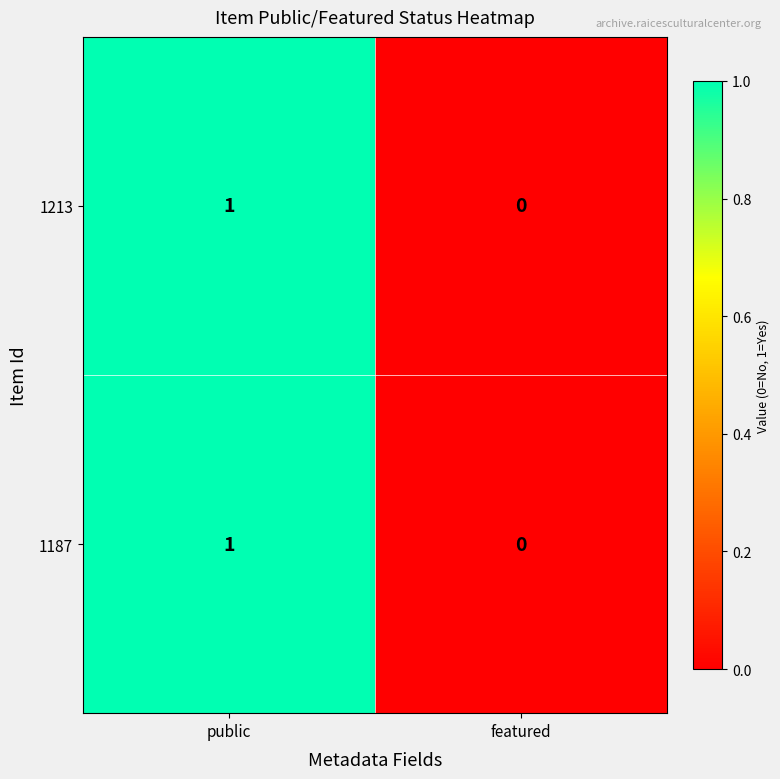

At which label is 1187 closest to 0?

featured